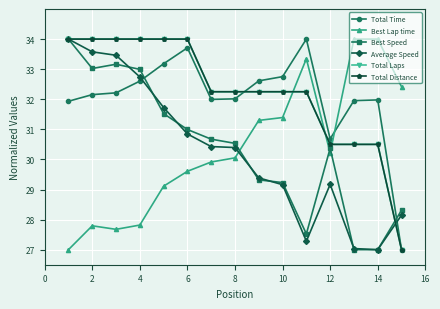

What is the minimum value shown in the chart?

27.0